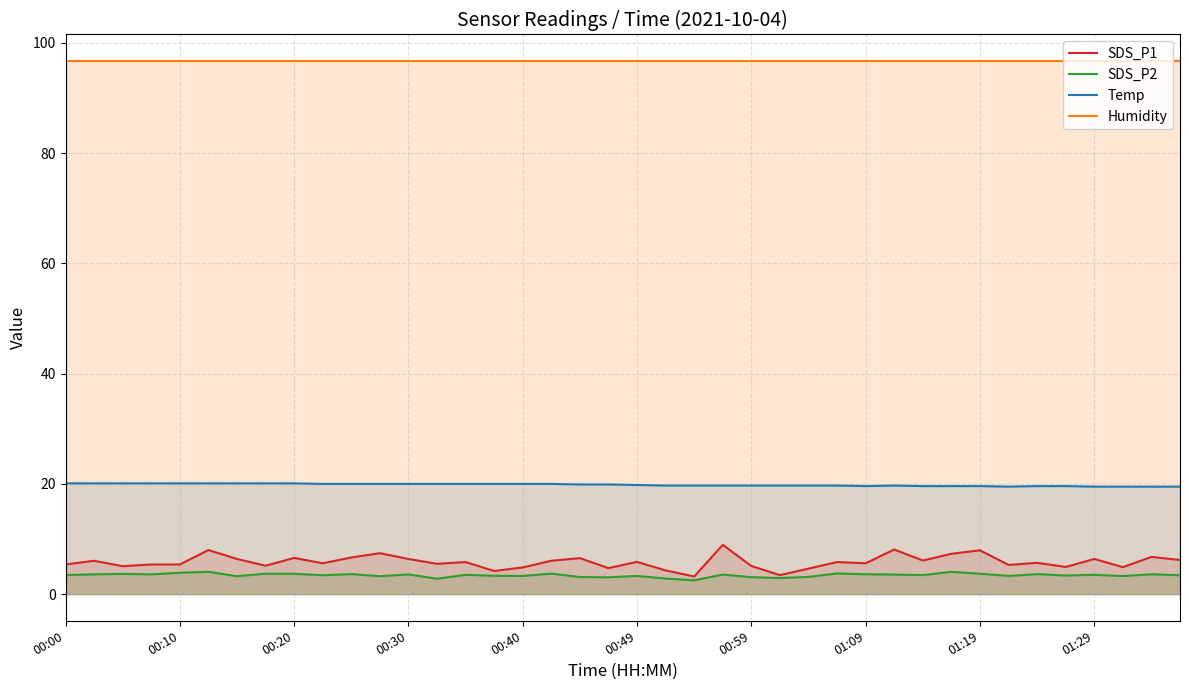

Rank the series by their maximum value, from lowest to highest.

SDS_P2, SDS_P1, Temp, Humidity